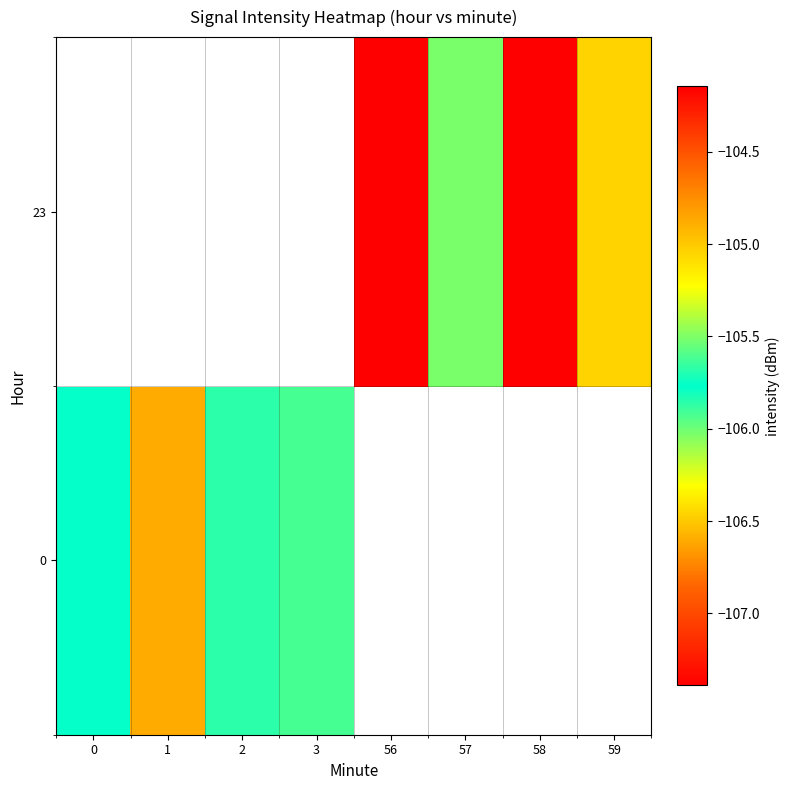

At how many categories does at least one series exceed -105?

1